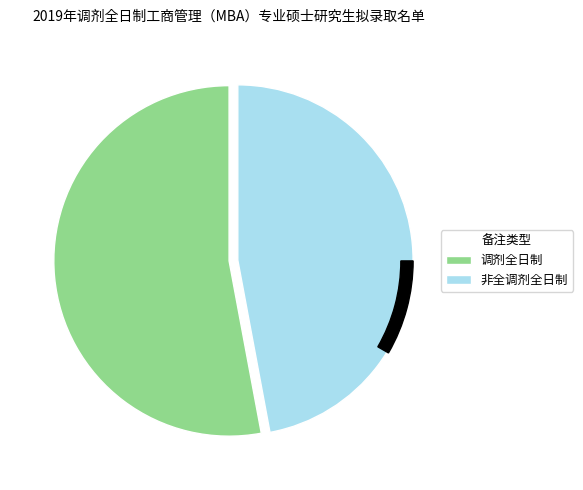

Does any single category account for the majority?

Yes